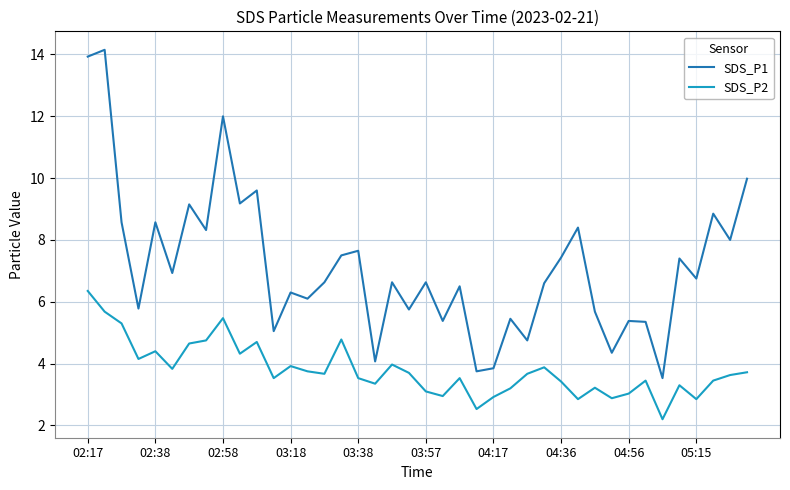

List the series in order of their overall mean, highest first.

SDS_P1, SDS_P2